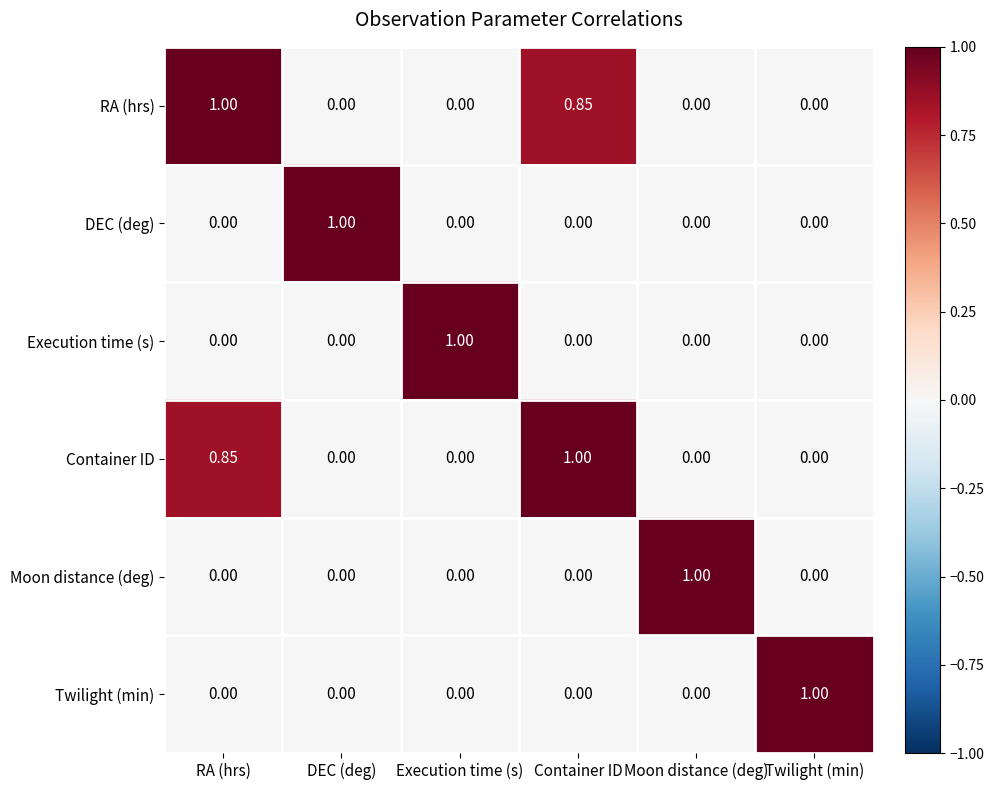

At which label does DEC (deg) reach its peak?

DEC (deg)